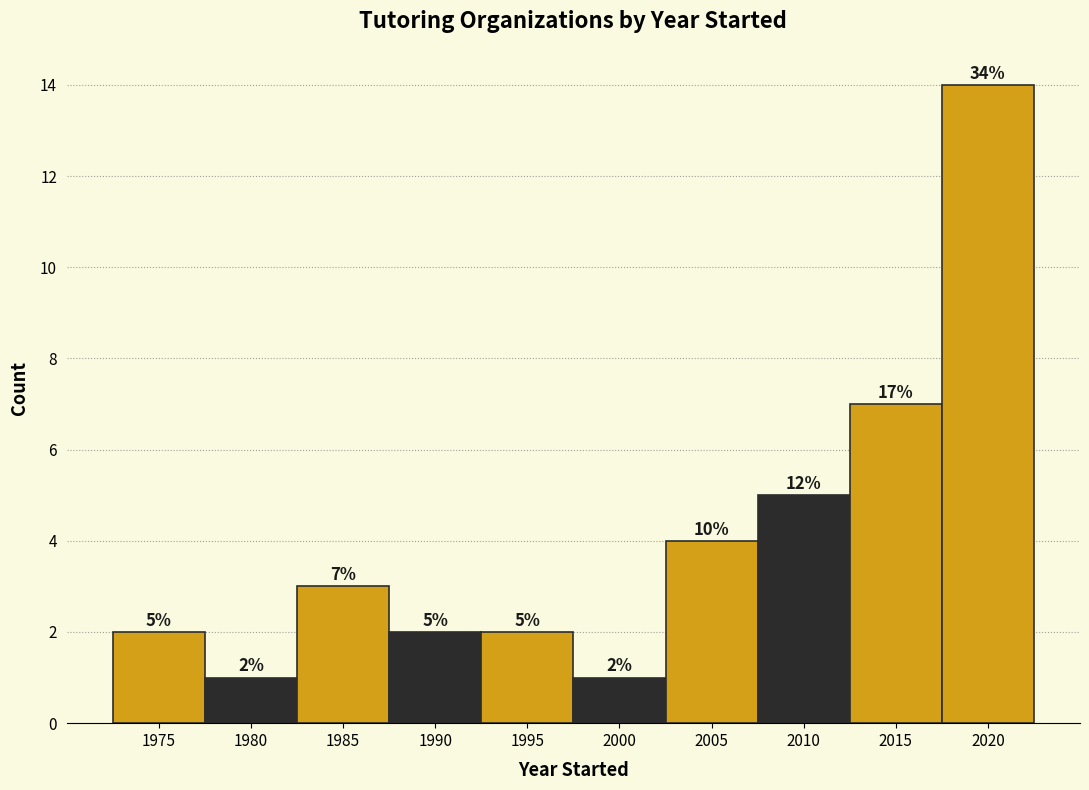

Reading right to left, list all the values displayed in this chart.

14	7	5	4	1	2	2	3	1	2